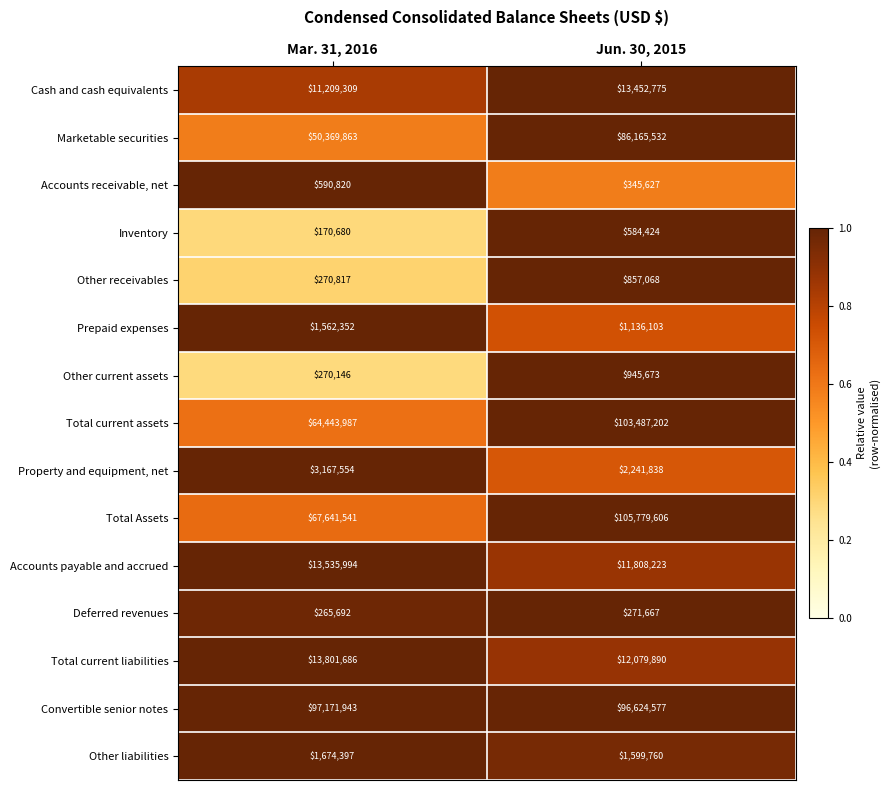

What is the total value across all series at Jun. 30, 2015?

437379965